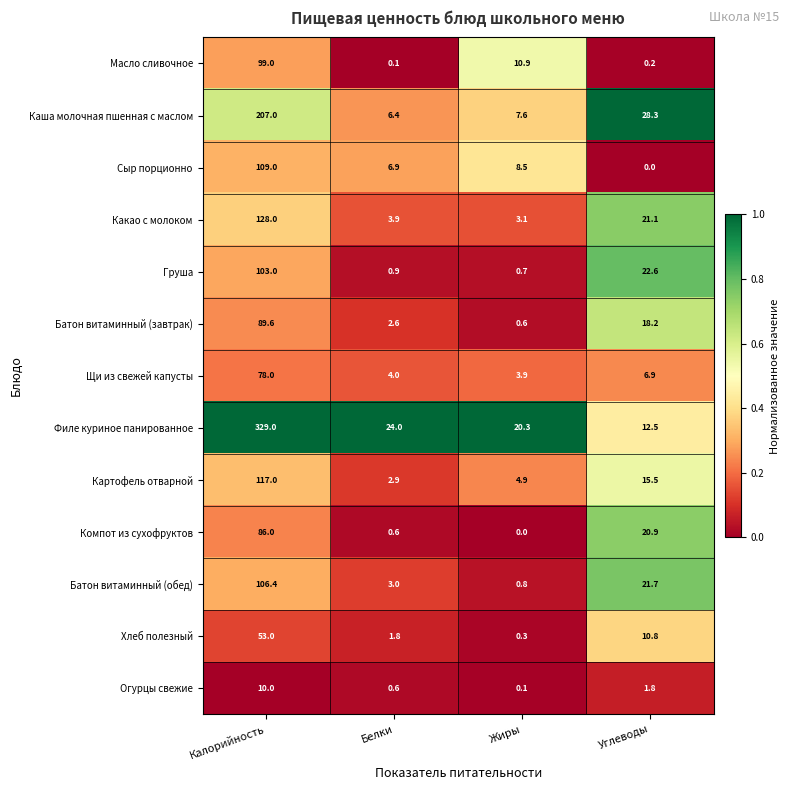

What is the approximate value of Сыр порционно at Жиры?

8.5